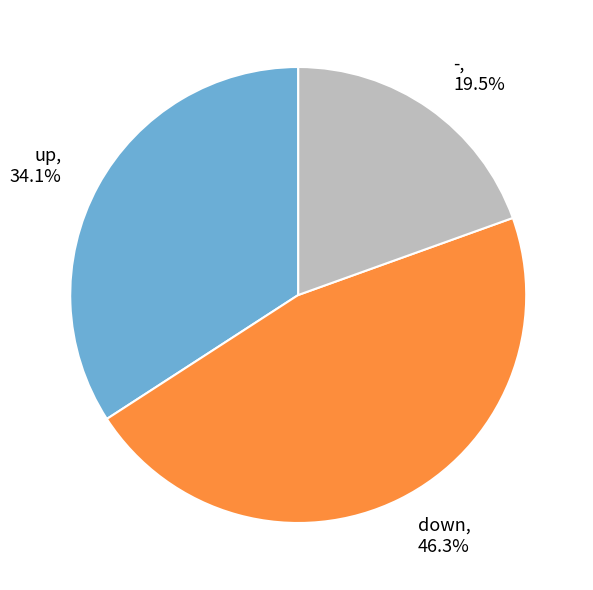

To the nearest percent, what is the difference between the largest and smallest slice percentages?

27%